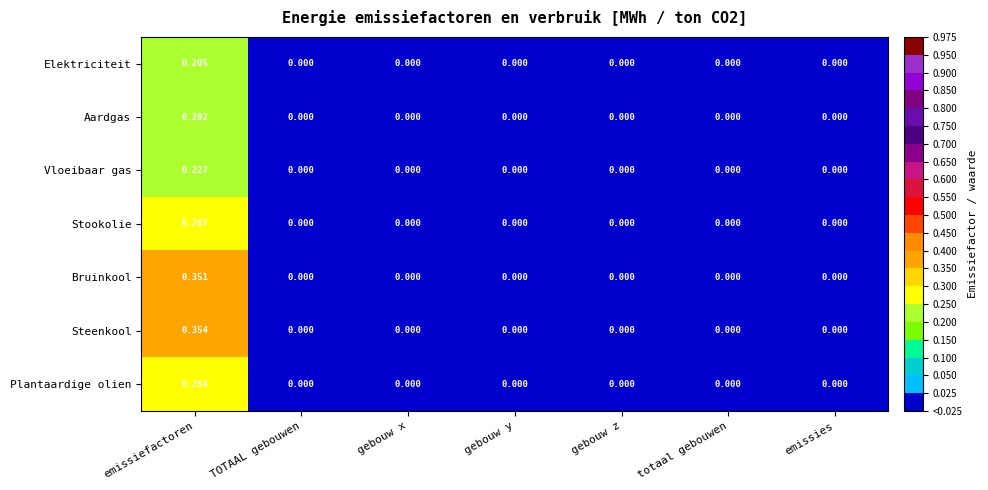

Which series has the widest spread of values?

Steenkool